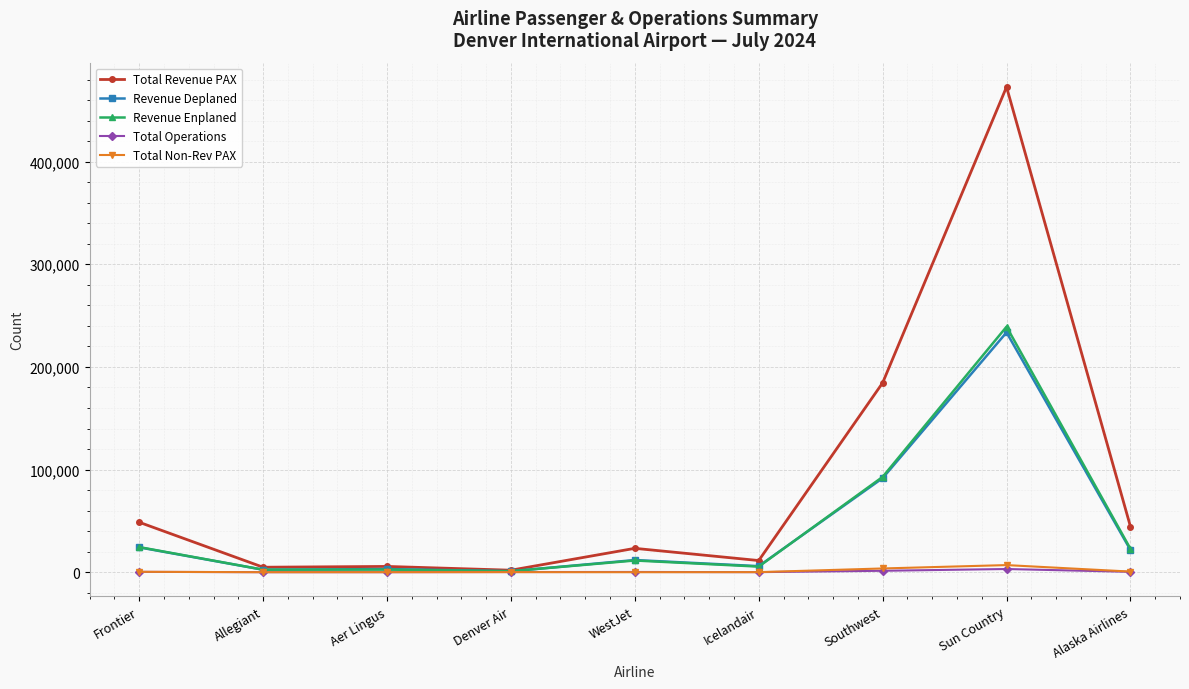

Between Aer Lingus and Sun Country, which series saw the biggest shift?

Total Revenue PAX